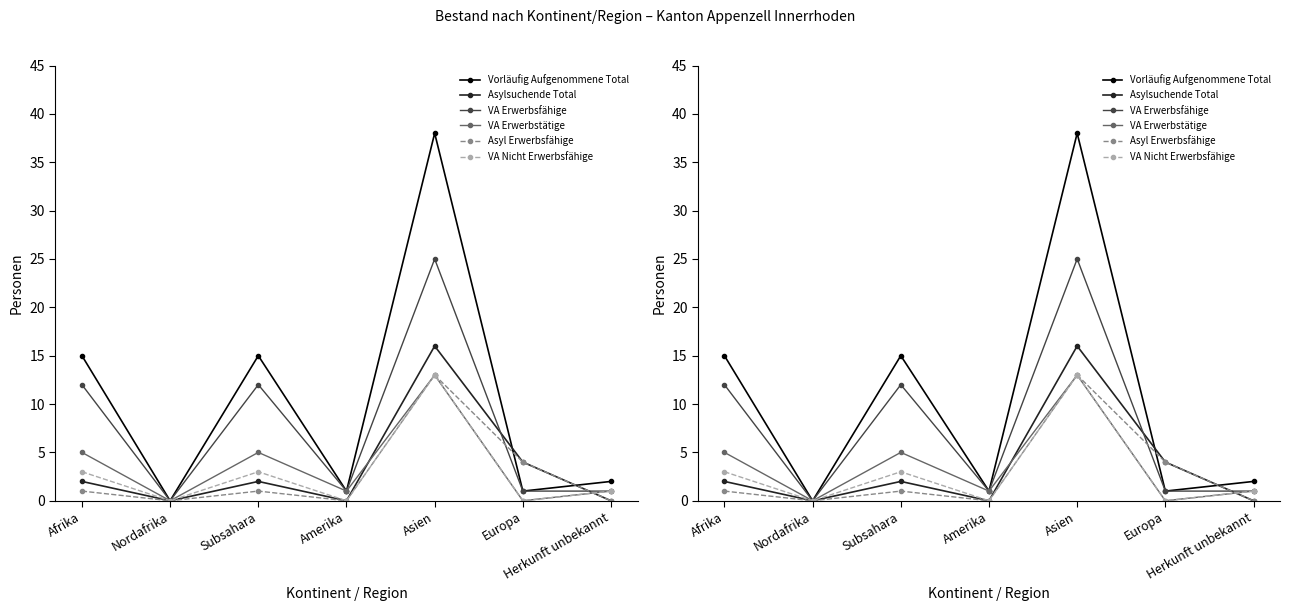

What is the difference between the highest and lowest values at Afrika?

14